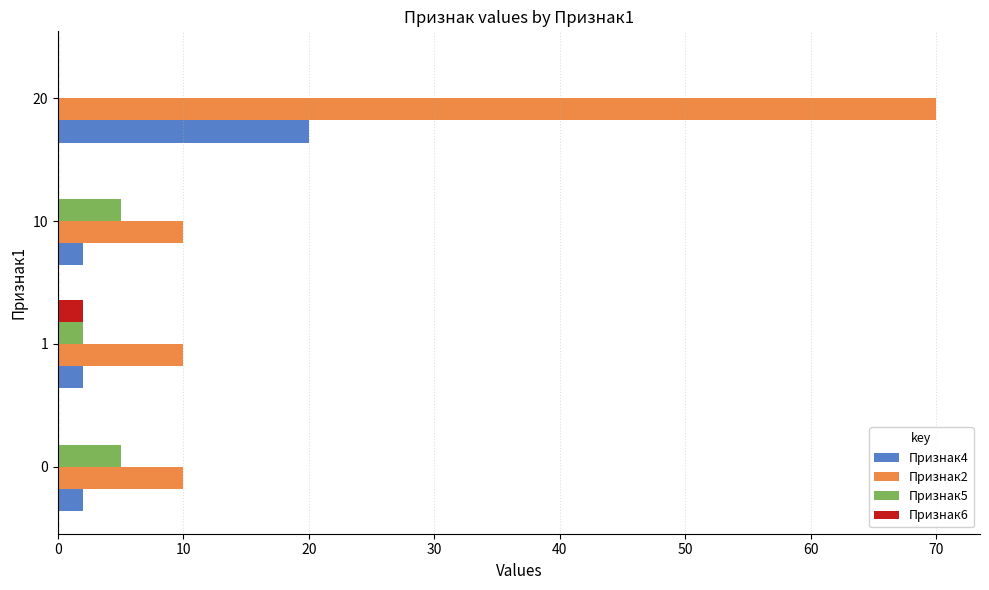

Which series changed the most between 10 and 20?

Признак2